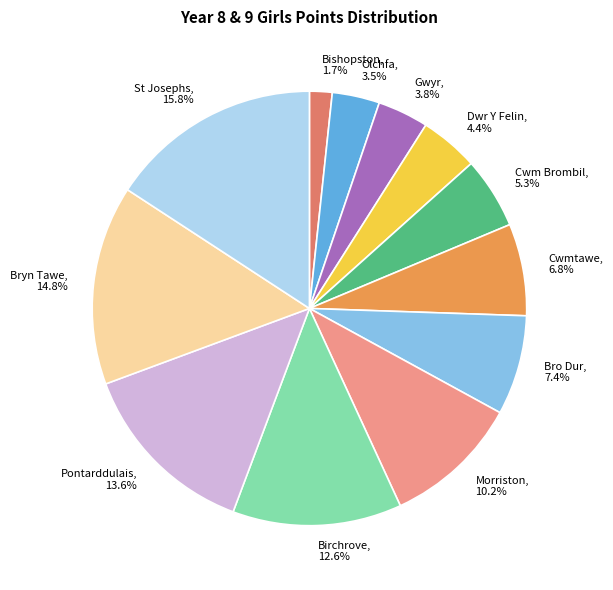

To the nearest percent, what is the average slice percentage?

8%